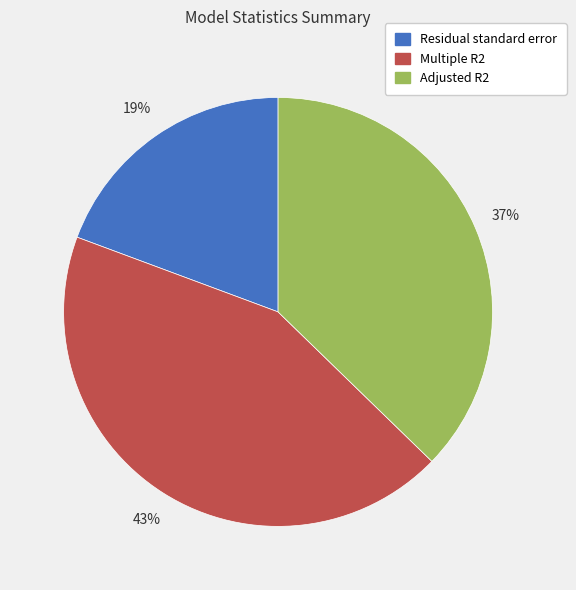

The Adjusted R2 slice represents 37% of the pie. True or false?

True